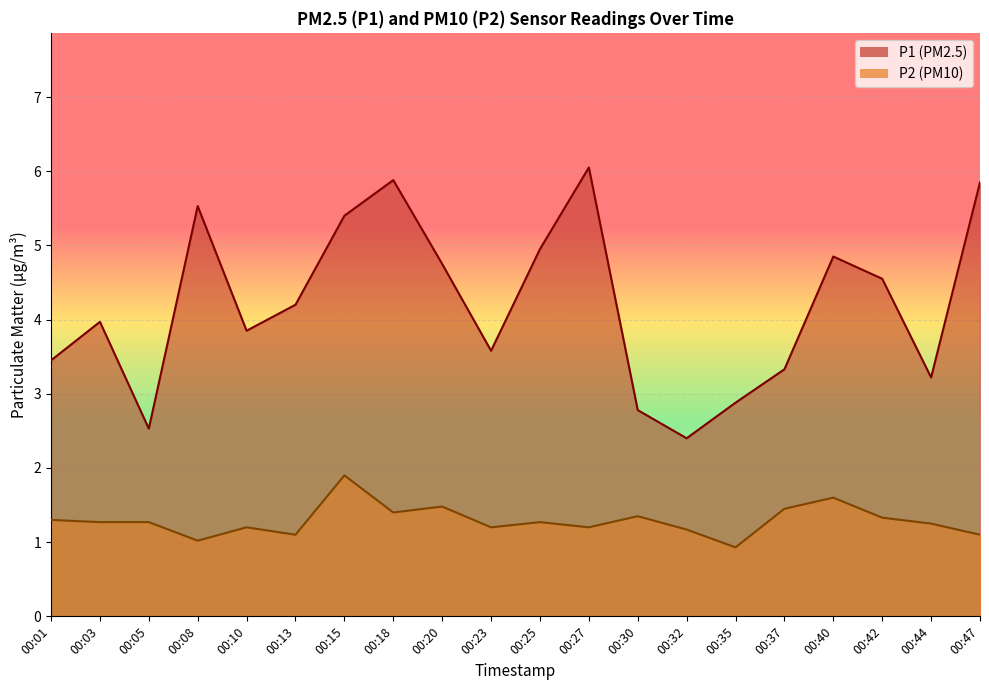

Reading left to right, transcribe all the data shown in this chart.

P1: 00:01=3.5	00:03=4.0	00:05=2.5	00:08=5.5	00:10=3.9	00:13=4.2	00:15=5.4	00:18=5.9	00:20=4.8	00:23=3.6	00:25=5.0	00:27=6.0	00:30=2.8	00:32=2.4	00:35=2.9	00:37=3.3	00:40=4.8	00:42=4.5	00:44=3.2	00:47=5.8
P2: 00:01=1.3	00:03=1.3	00:05=1.3	00:08=1.0	00:10=1.2	00:13=1.1	00:15=1.9	00:18=1.4	00:20=1.5	00:23=1.2	00:25=1.3	00:27=1.2	00:30=1.4	00:32=1.2	00:35=0.9	00:37=1.4	00:40=1.6	00:42=1.3	00:44=1.2	00:47=1.1